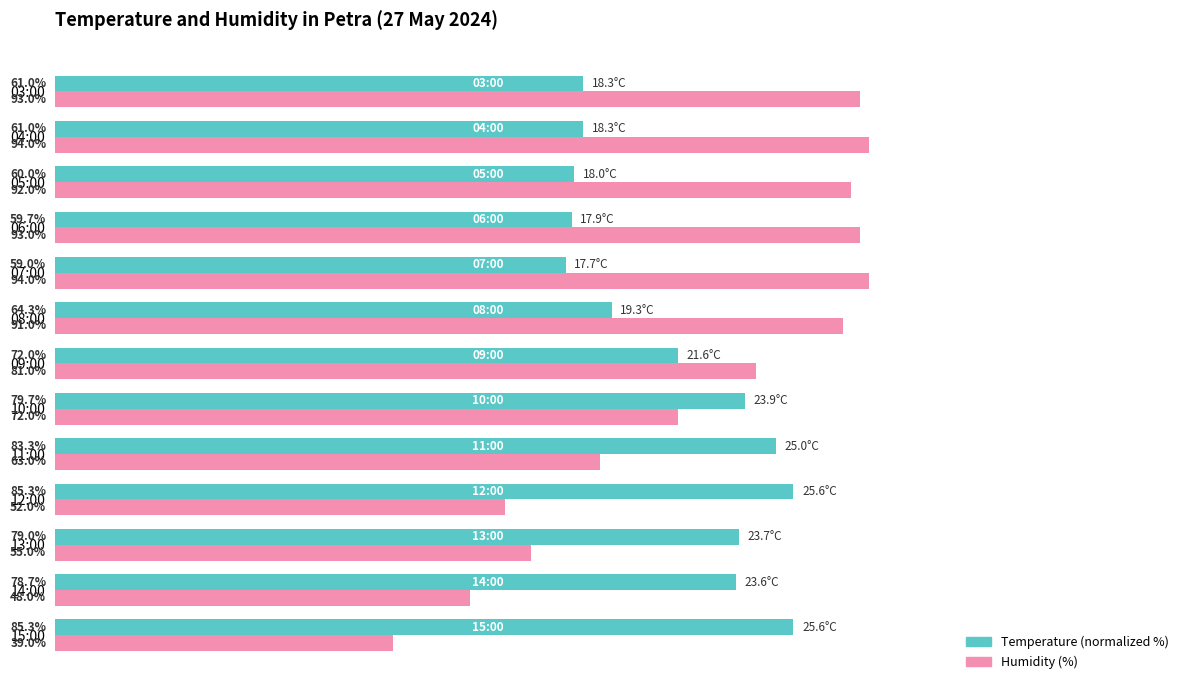

At which label does Humidity (%) reach its minimum?

15:00